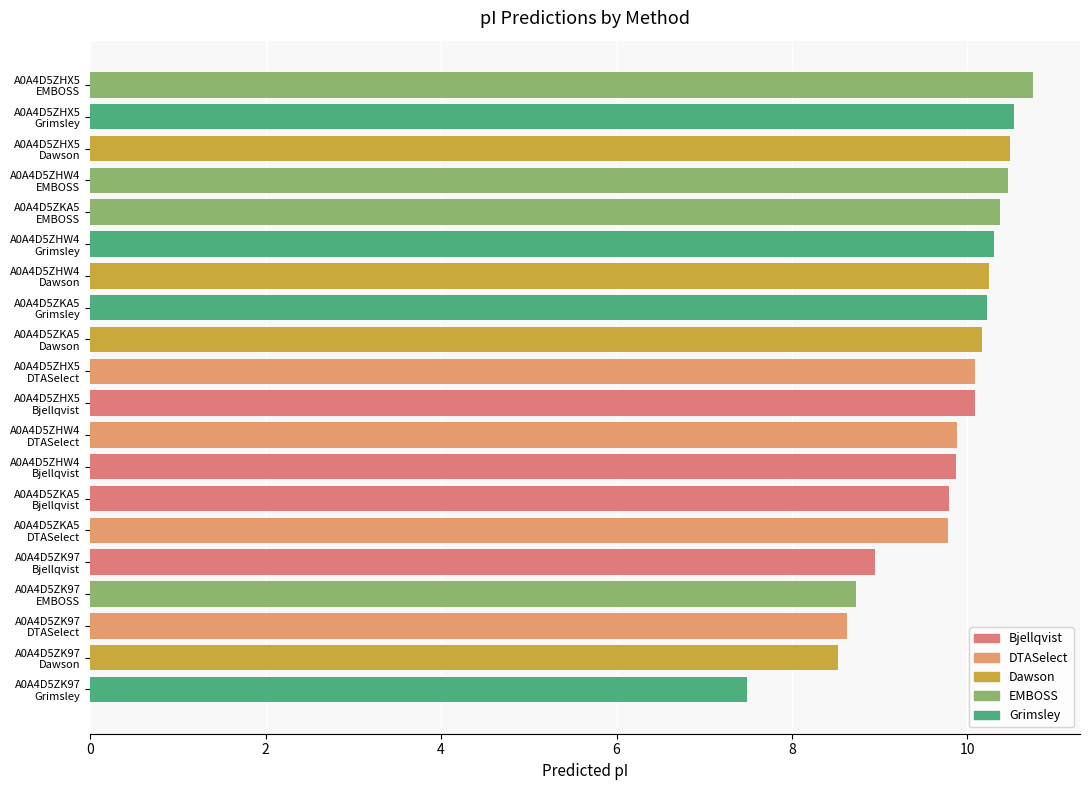

What is the minimum value shown in the chart?

7.5